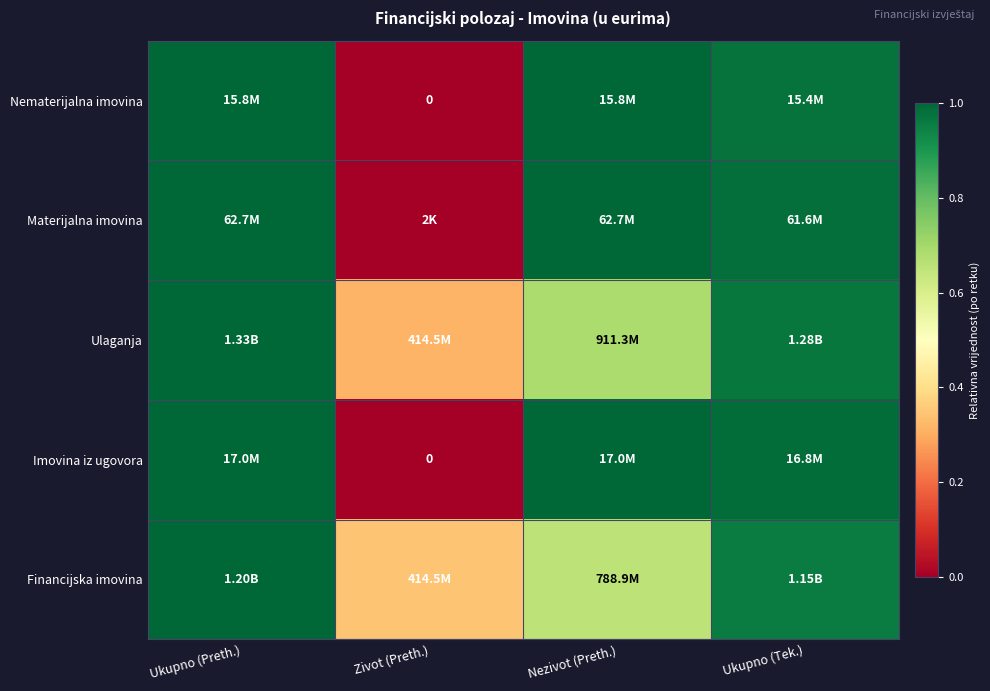

The Ulaganja series shows 0.1 at Zivot (Preth.). True or false?

False